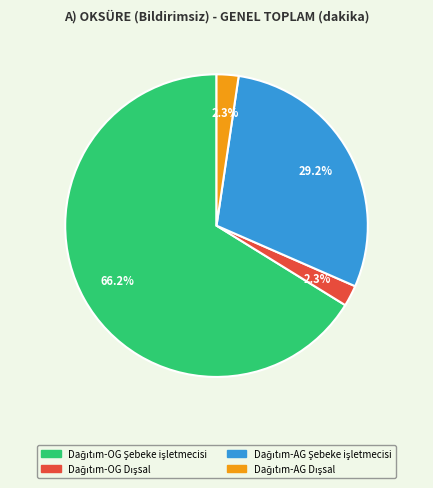

Is there any slice that represents more than half of the pie?

Yes